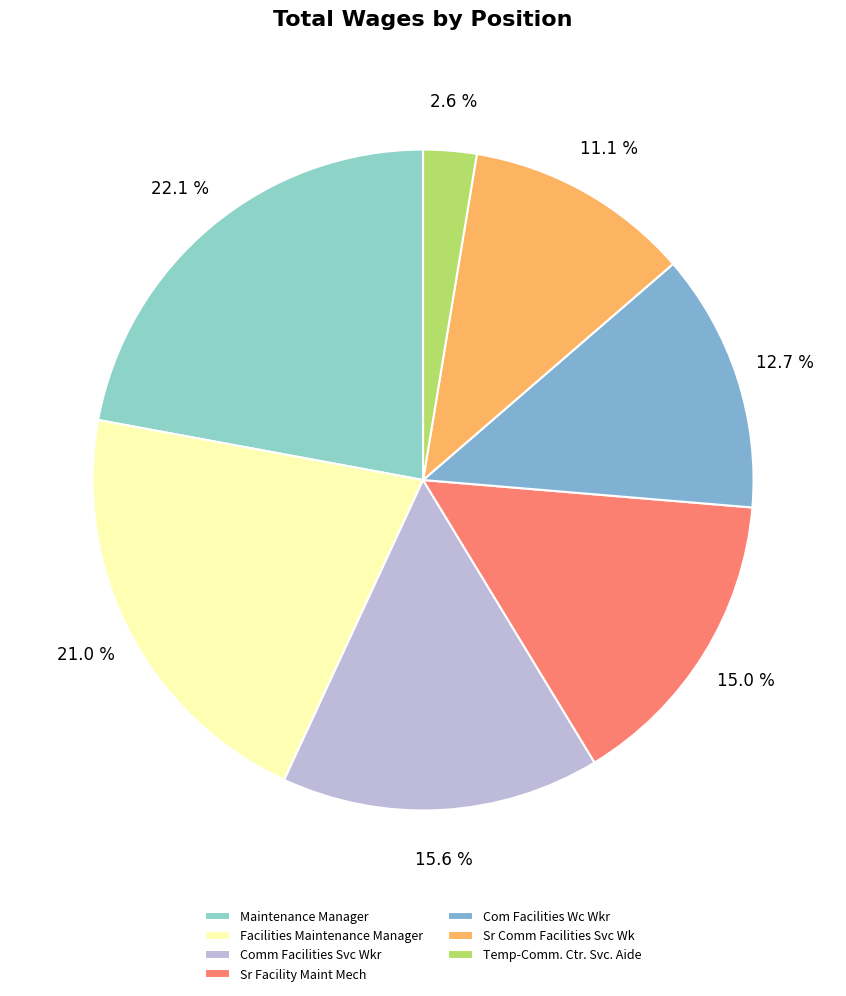

Approximately how many times larger is the value at Sr Comm Facilities Svc Wk compared to Com Facilities Wc Wkr?

0.9